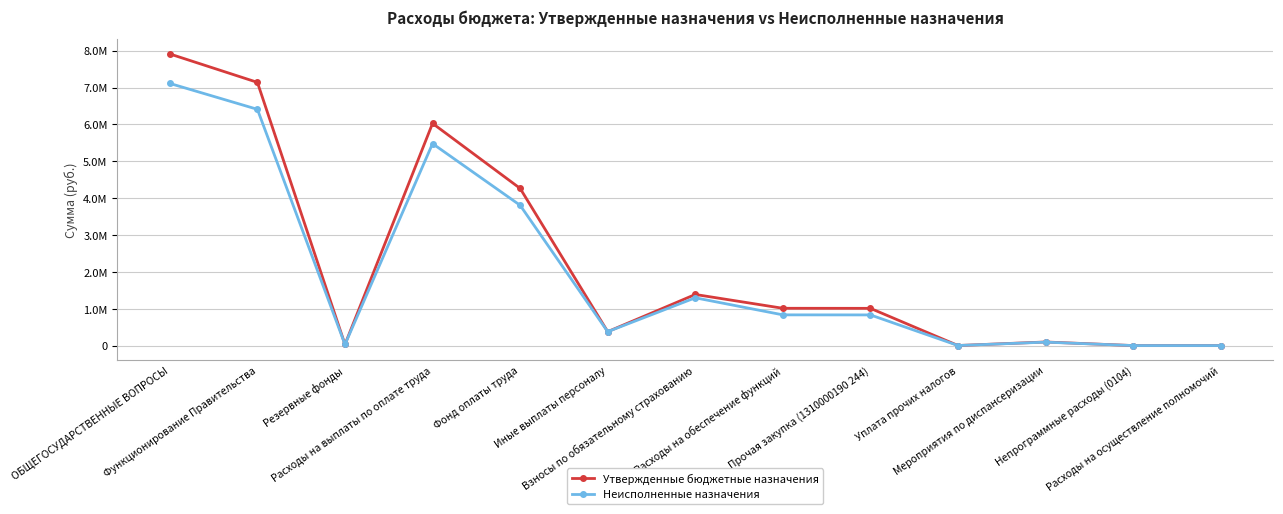

The Утвержденные бюджетные назначения series shows 7910800.0 at ОБЩЕГОСУДАРСТВЕННЫЕ ВОПРОСЫ. True or false?

True